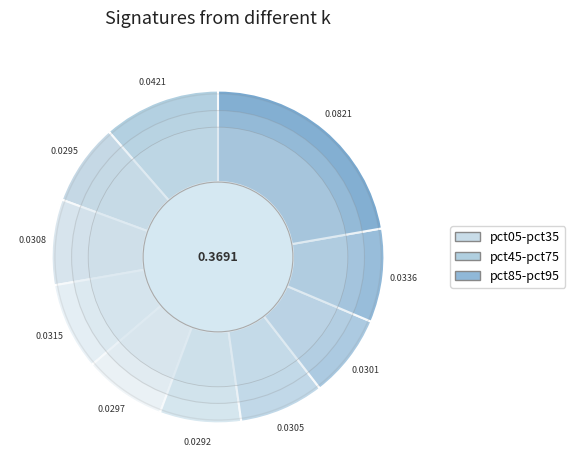

True or false: pct85 accounts for 9% of the total.

True